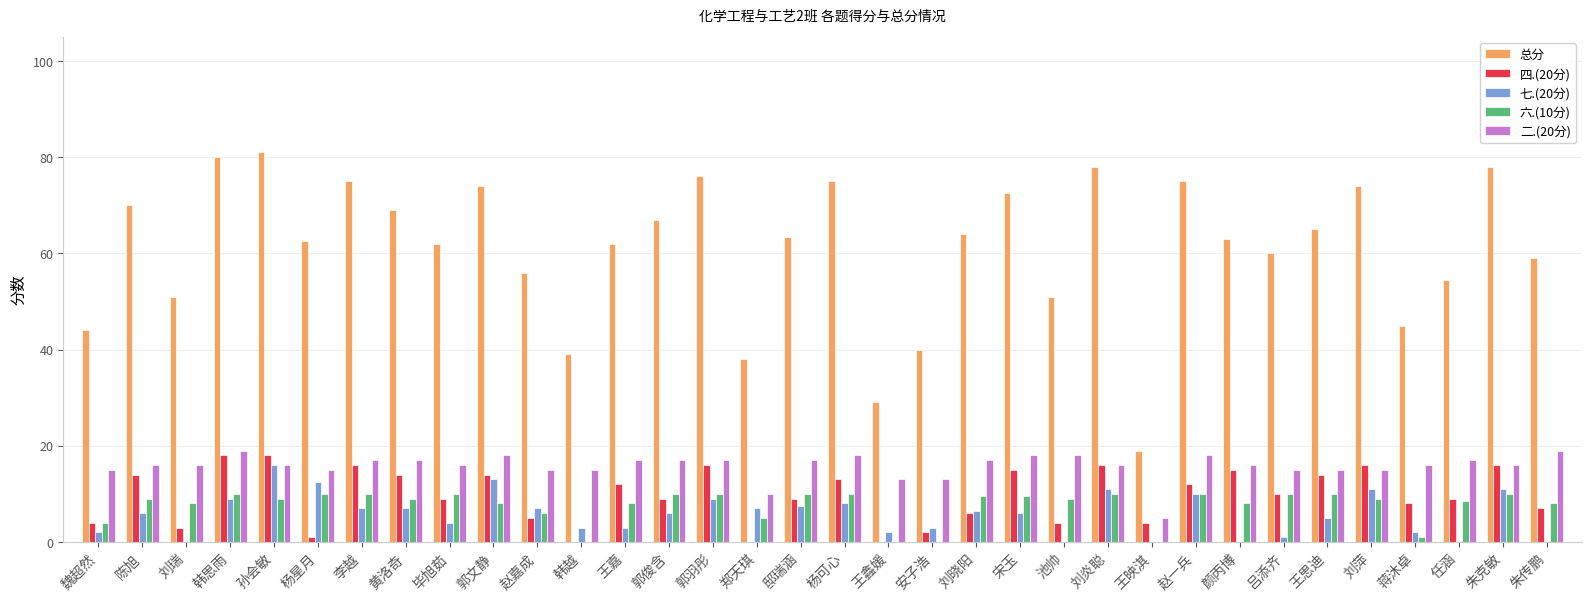

What is the sum of the 二.(20分) values at 颜丙博 and 刘晓阳?

33.0